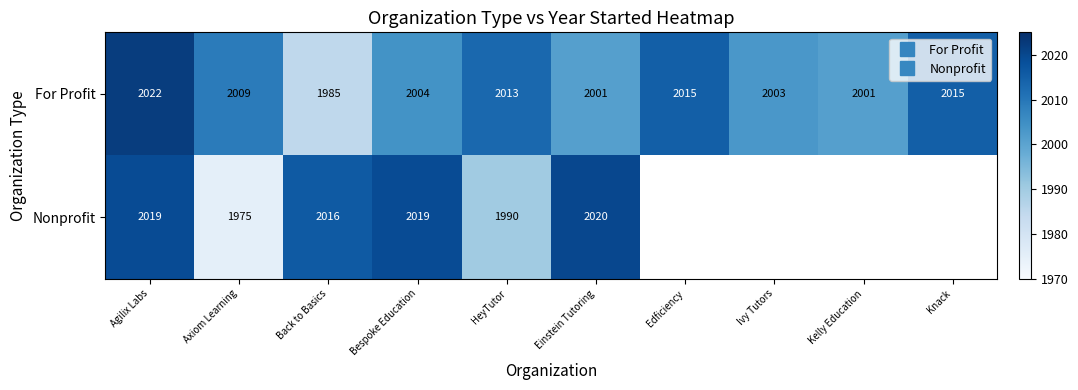

What is the spread (max minus min) of values at Axiom Learning?

34.0